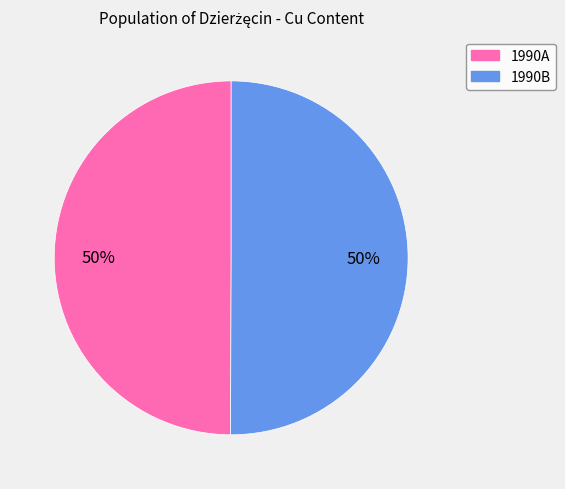

To the nearest percent, what portion does 1990A represent?

50%